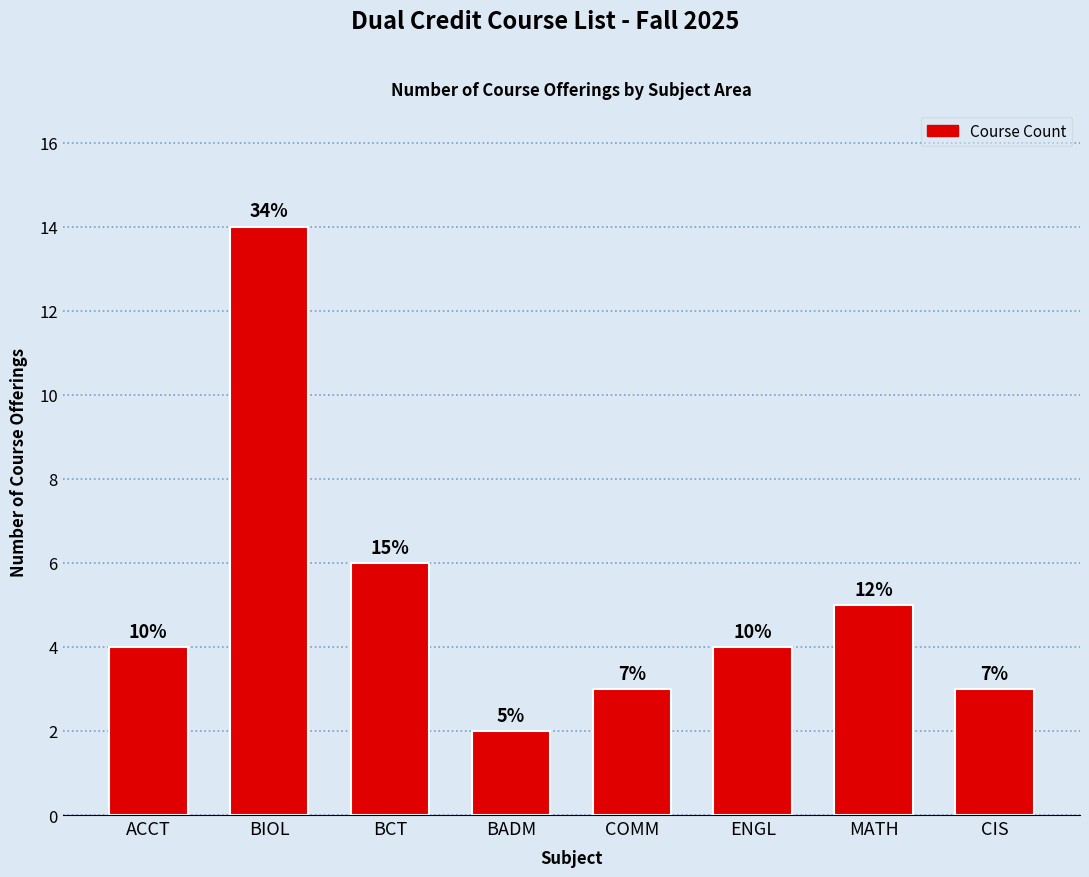

Does the chart contain stacked bars?

No